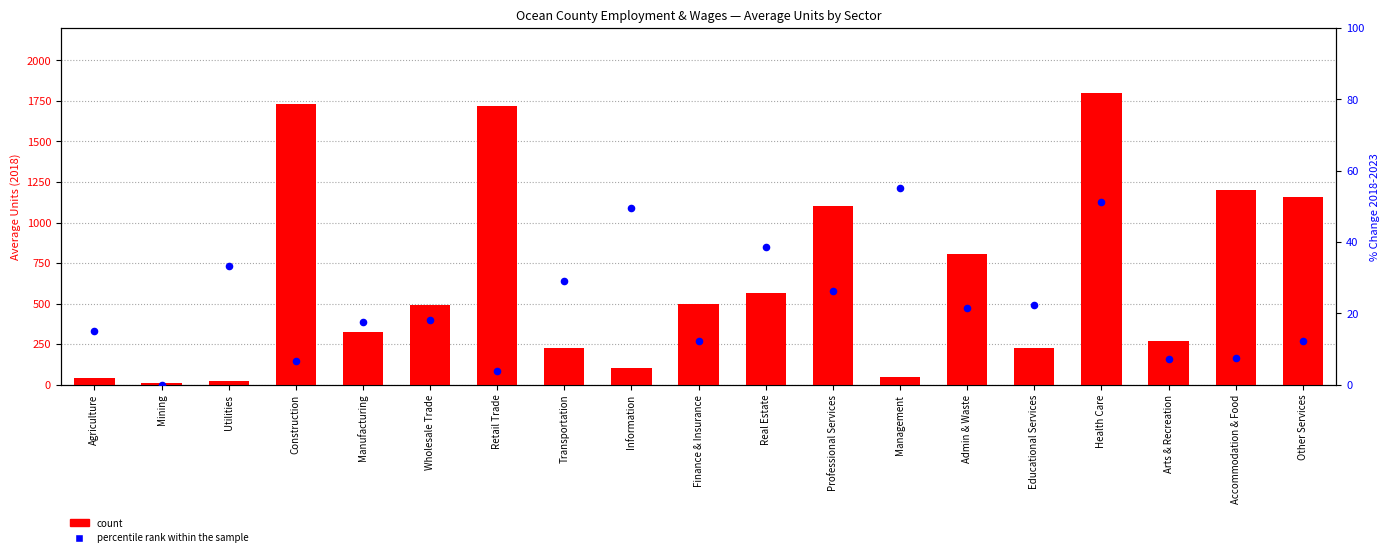

What are all the series names shown in the legend?

count, percentile rank within the sample